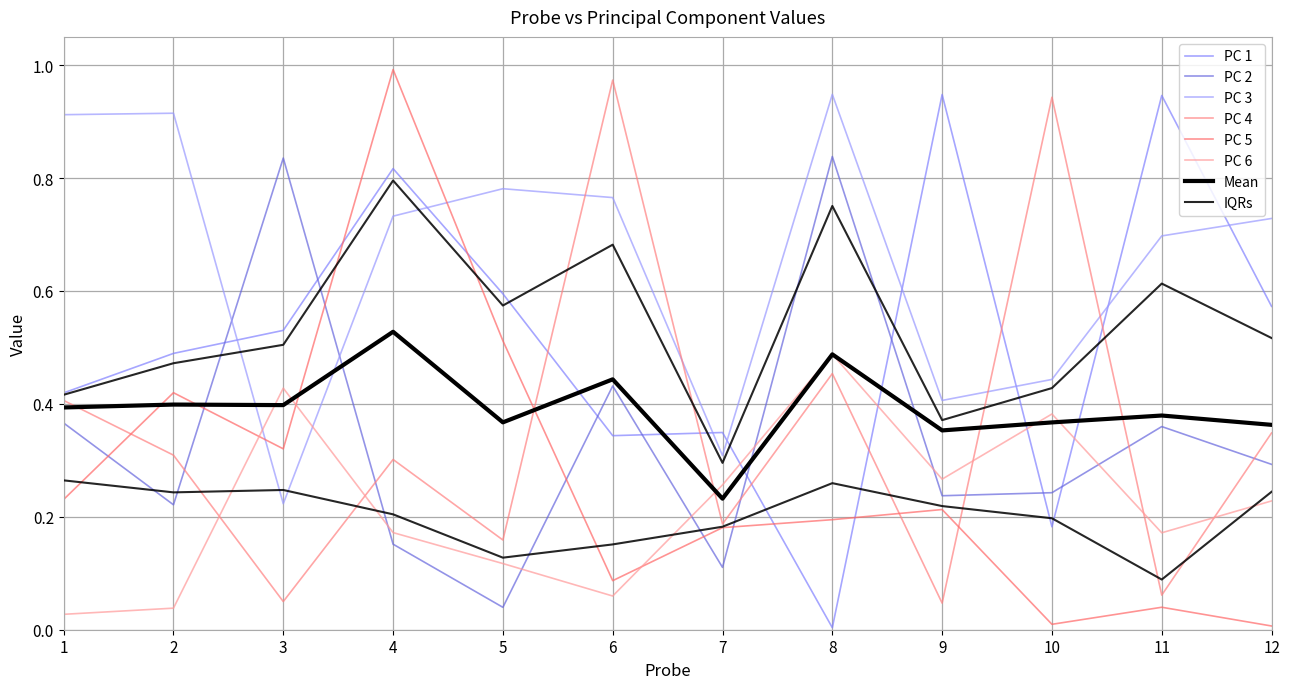

What is the value of the PC 1 point at the 6th from the left?

0.3